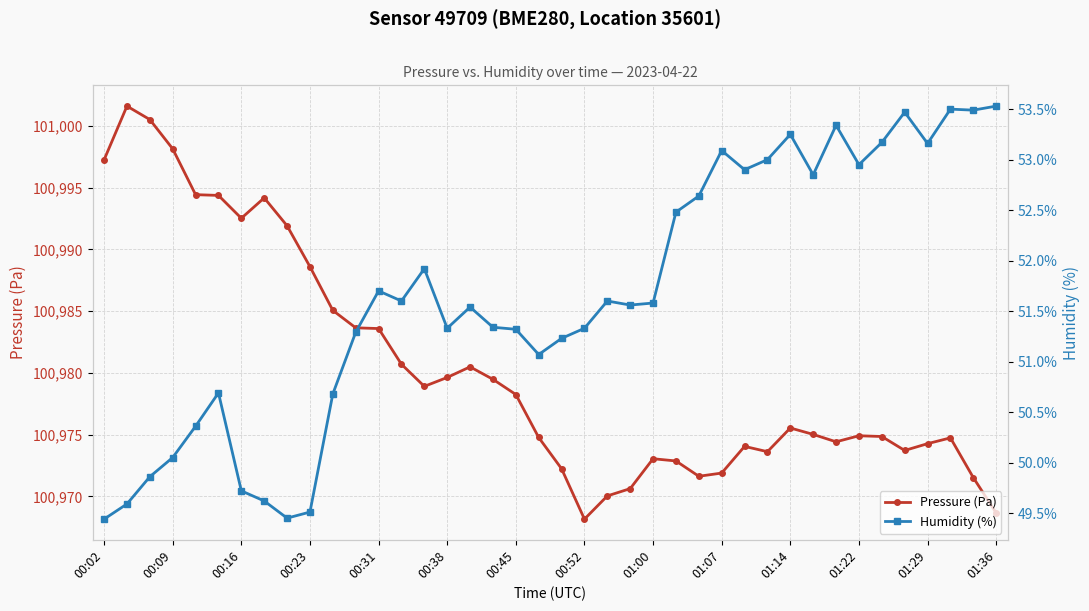

What is the minimum value shown in the chart?

49.4